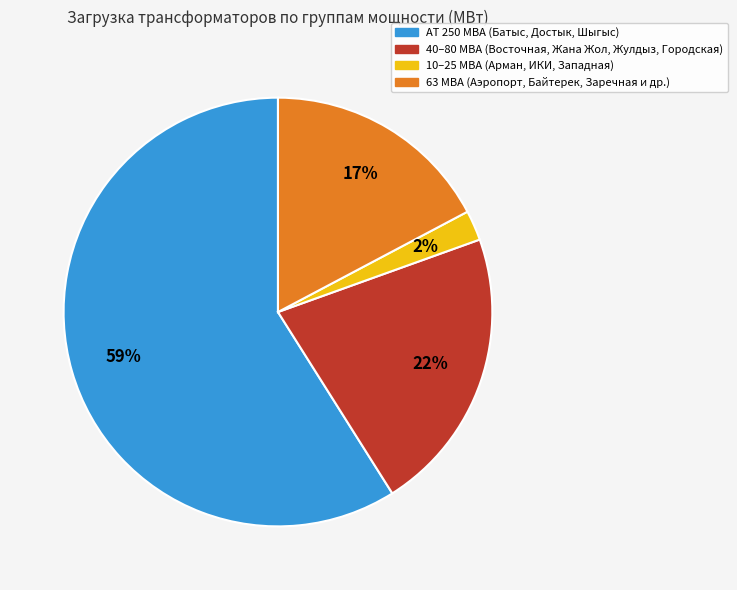

To the nearest percent, what is the average slice percentage?

25%